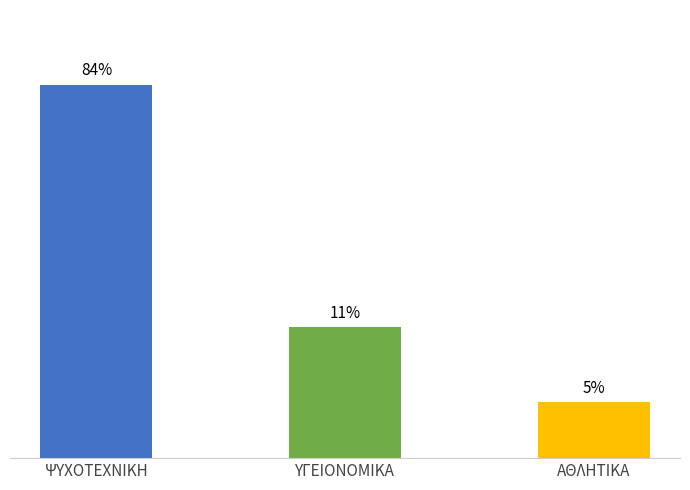

Are the bars horizontal?

No